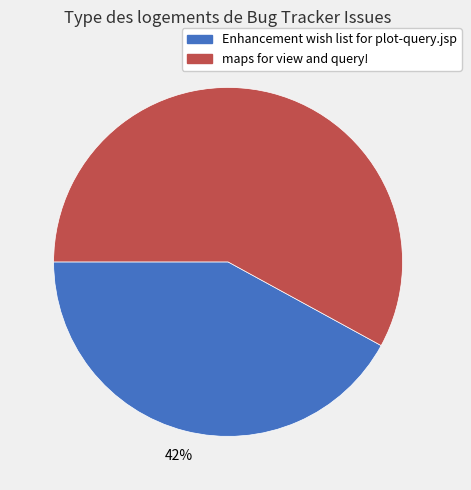

What is the ratio of the value at Enhancement wish list for plot-query.jsp to the value at maps for view and query!?

0.7